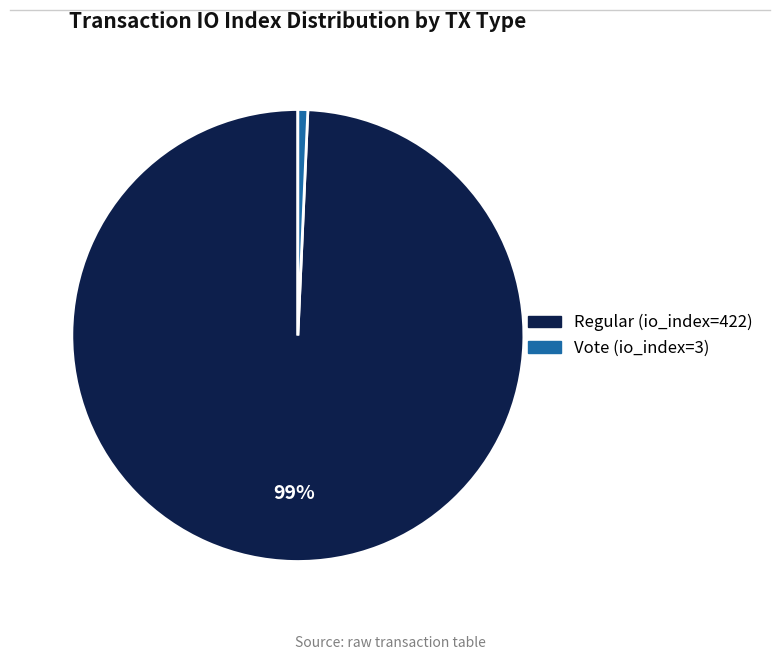

To the nearest percent, what portion does Regular (io_index=422) represent?

99%